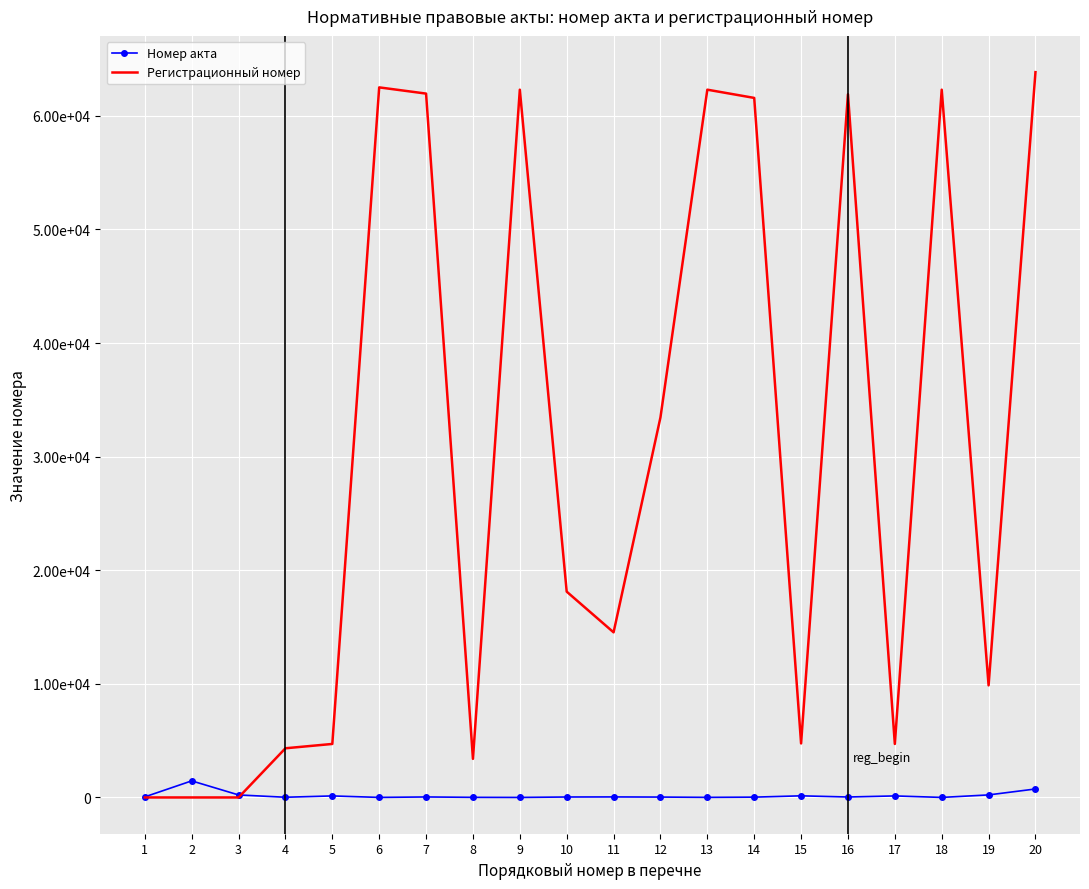

What are all the series names shown in the legend?

Номер акта, Регистрационный номер